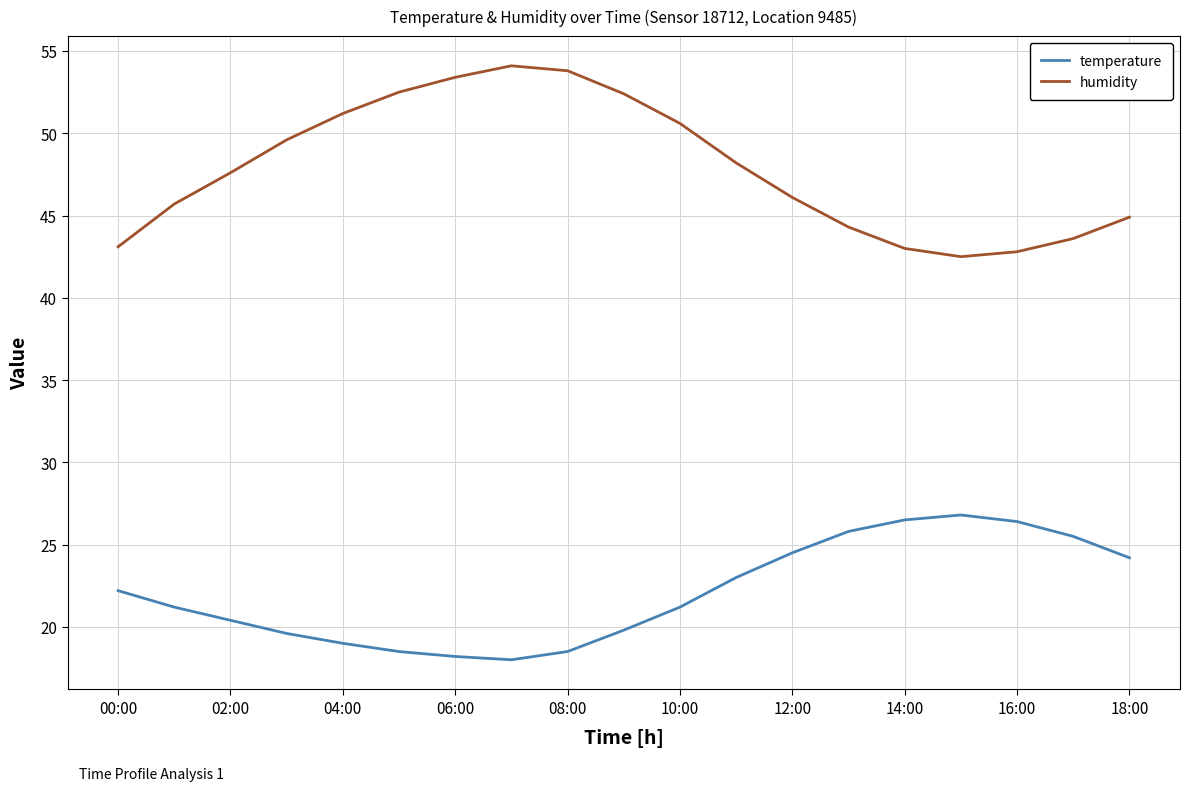

List the series in order of their overall mean, highest first.

humidity, temperature